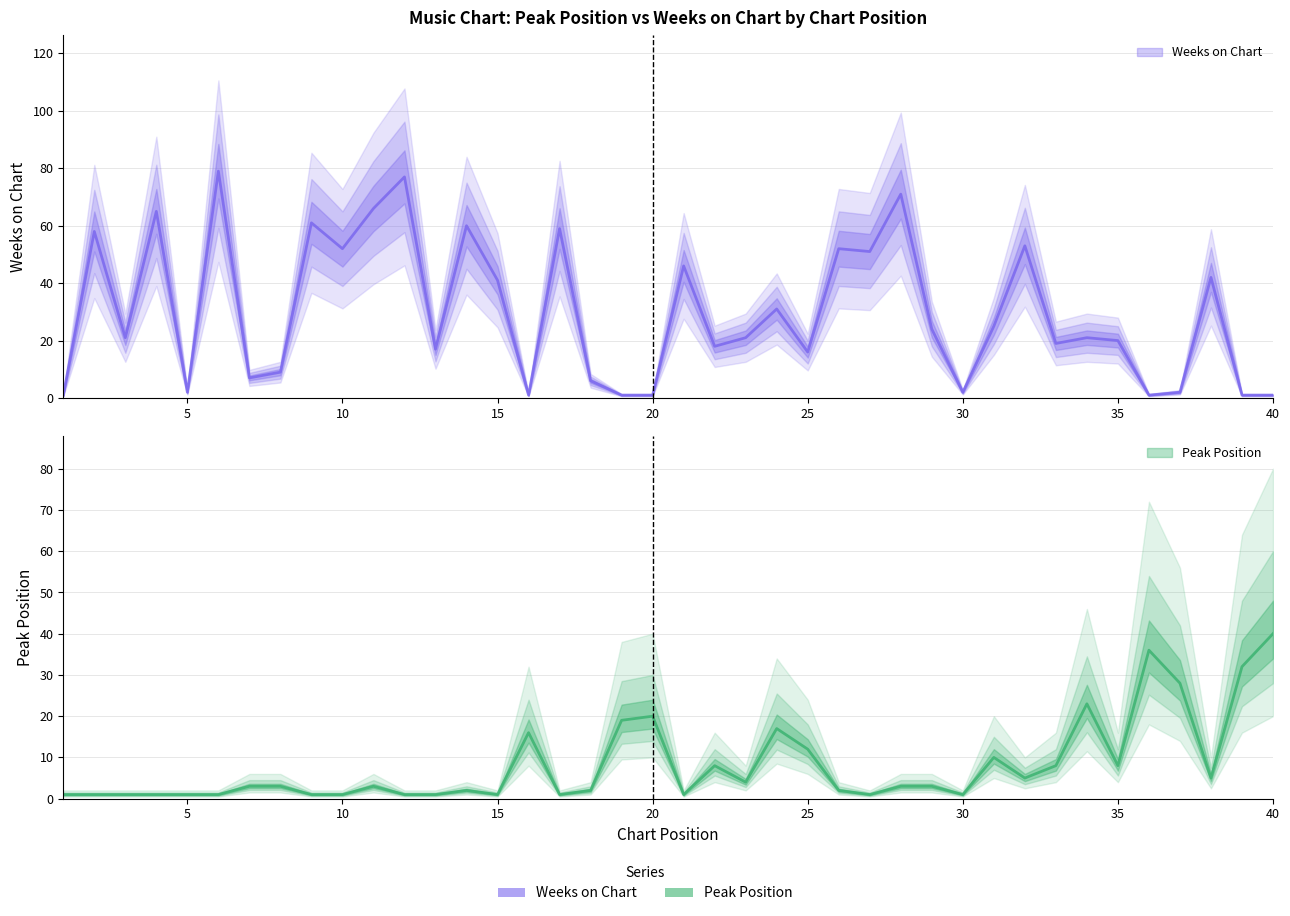

The value of Weeks on Chart at 5 is 2. True or false?

True